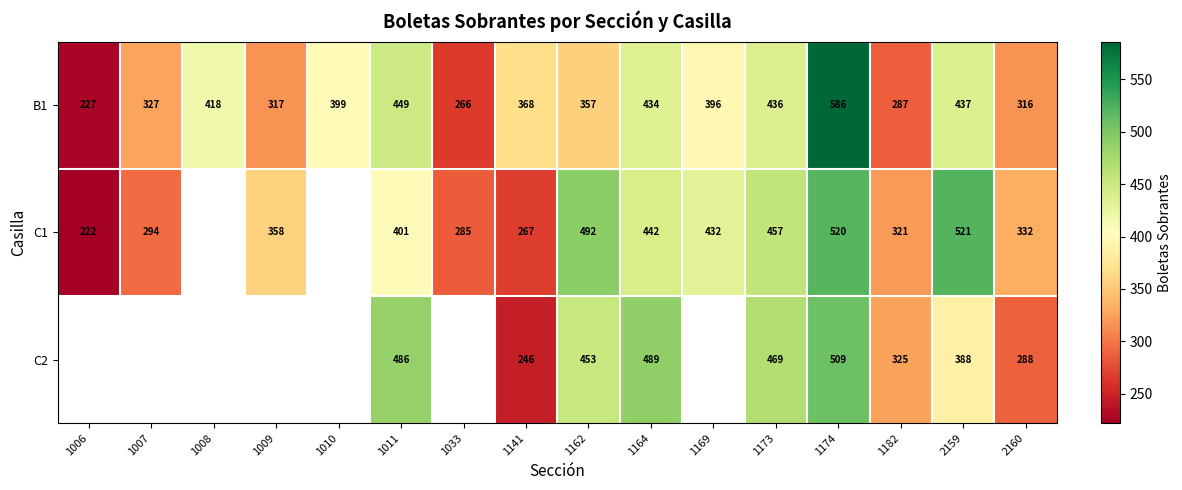

At which label does B1 reach its minimum?

1006